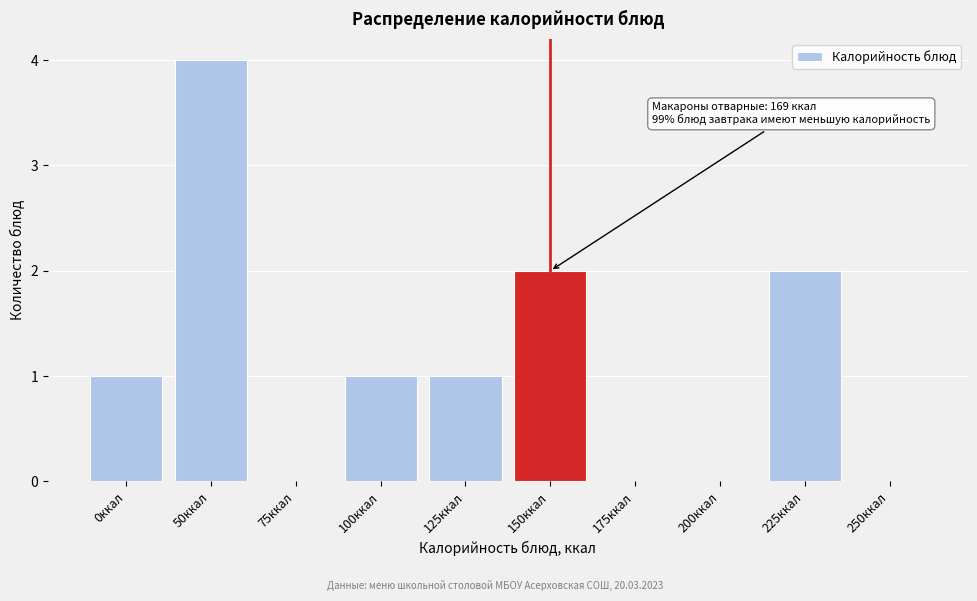

Reading right to left, transcribe all the data shown in this chart.

250ккал=0	225ккал=2	200ккал=0	175ккал=0	150ккал=2	125ккал=1	100ккал=1	75ккал=0	50ккал=4	0ккал=1